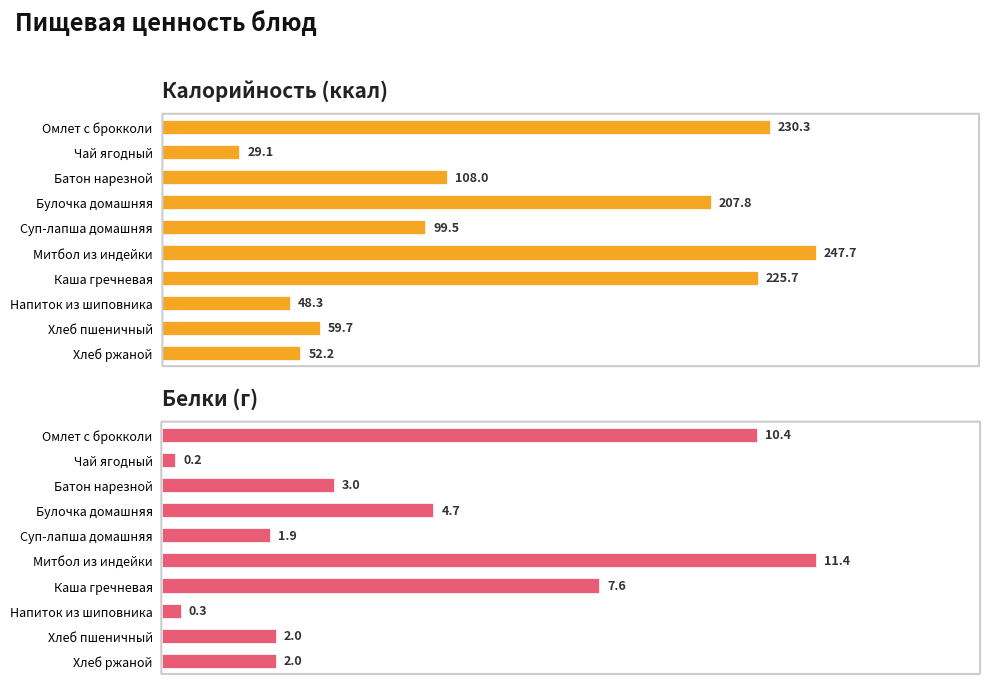

Is it true that Калорийность (ккал) equals 59.7 at Хлеб пшеничный?

True